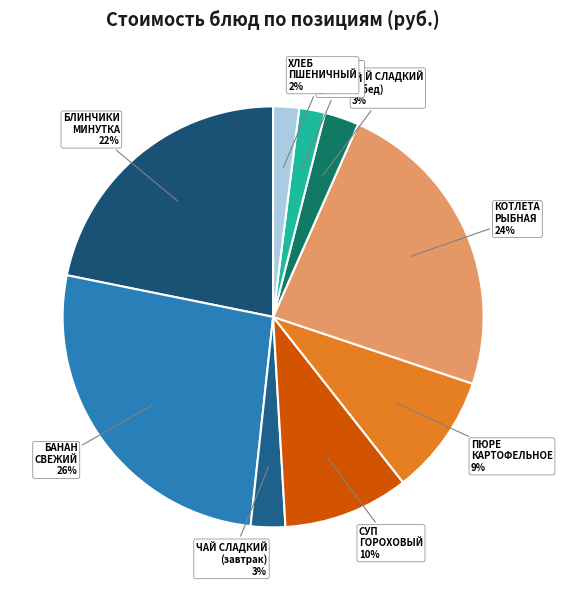

How many slices are in this pie chart?

9